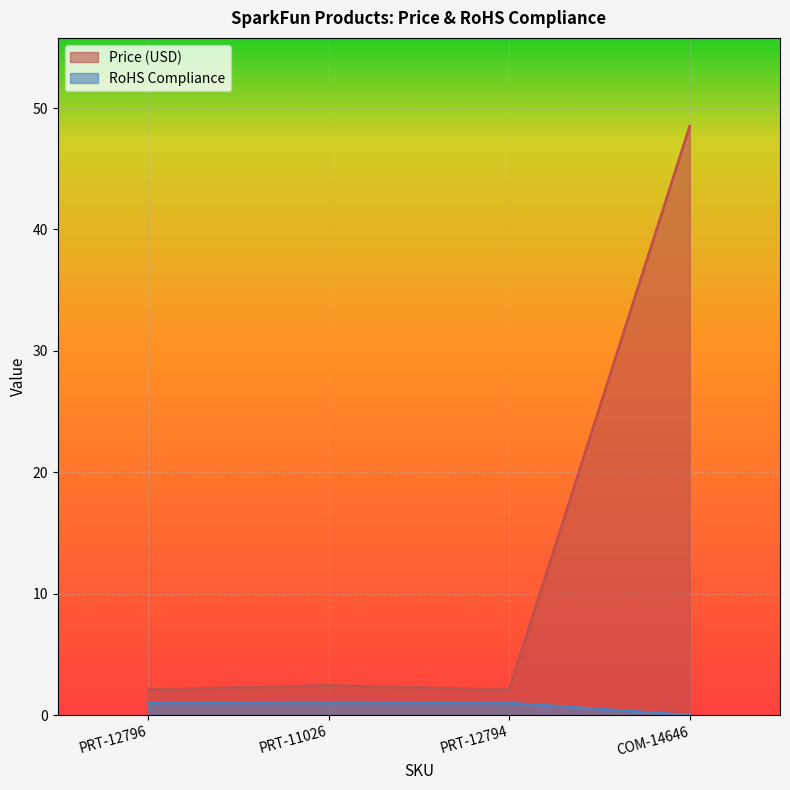

Between PRT-12796 and PRT-12794, which series saw the biggest shift?

Price (USD)